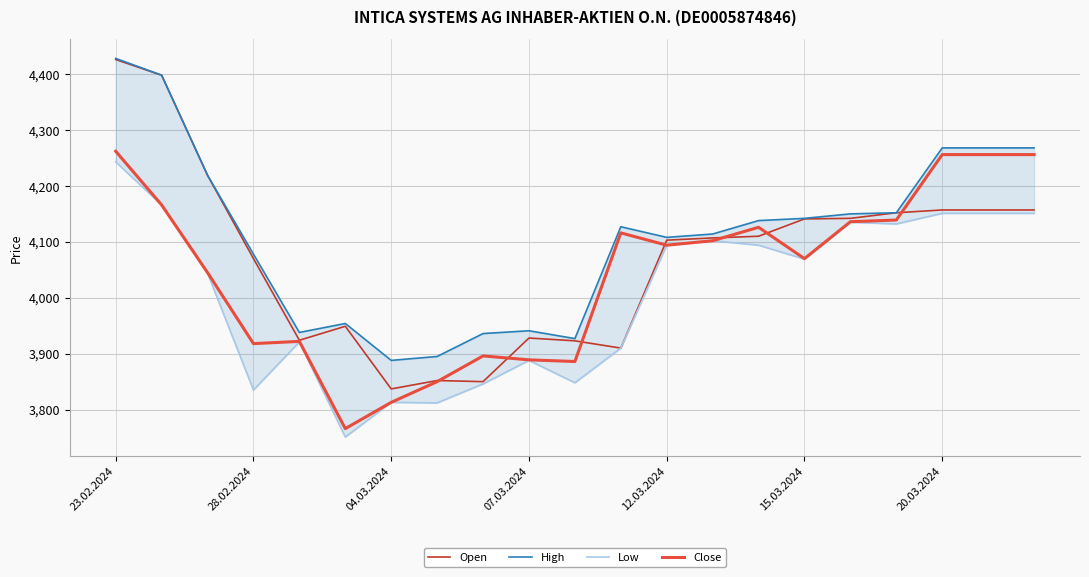

Is the value of Open at 17 greater than the value of Close at 04.03.2024?

Yes